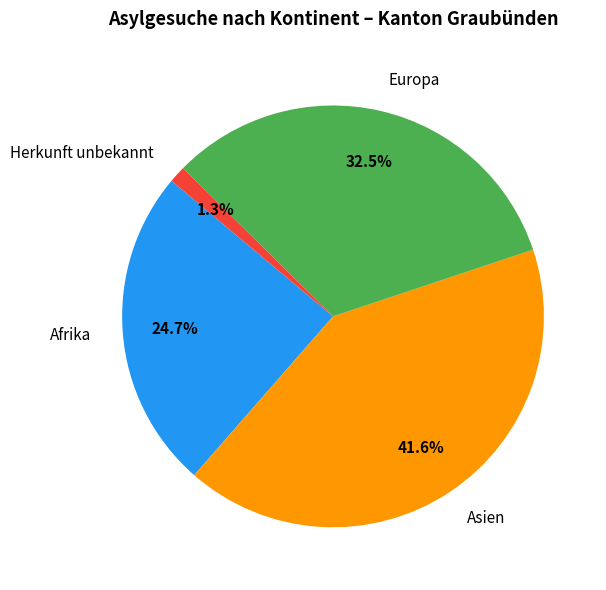

Do Afrika and Herkunft unbekannt together represent more than half of the pie?

No